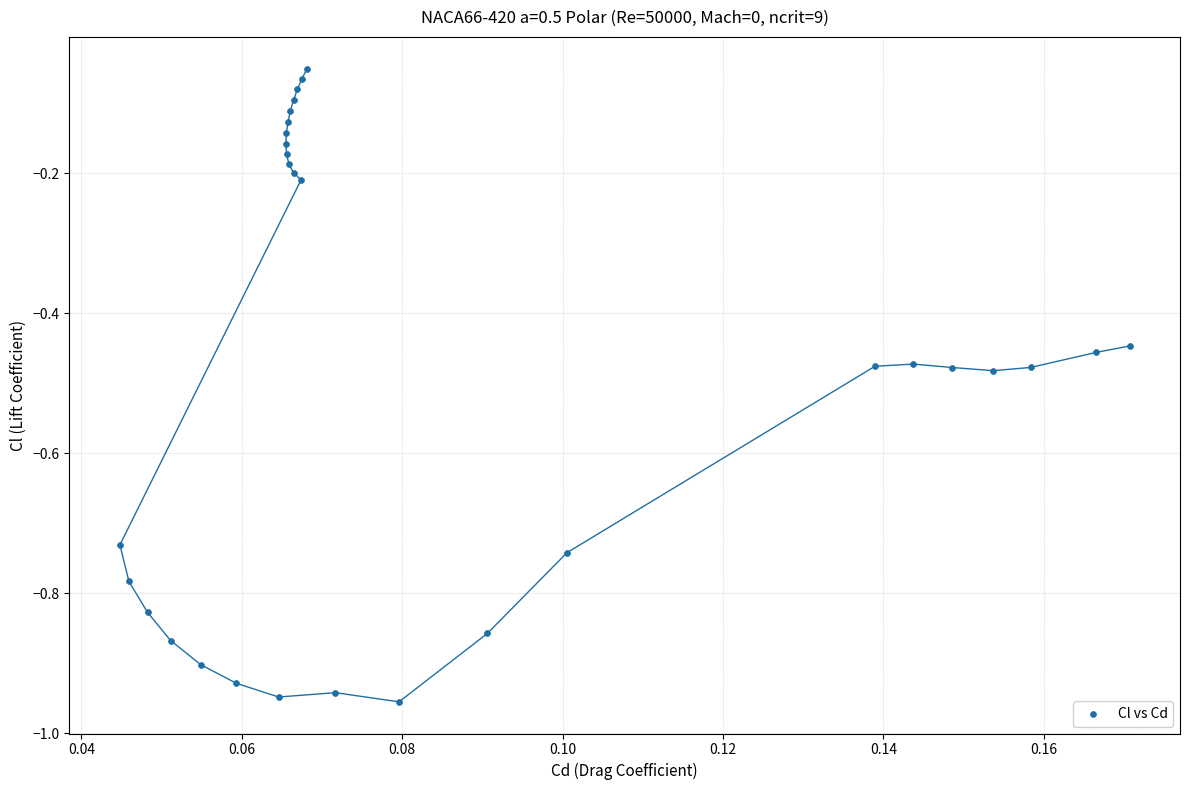

What is the range of Y values (max minus min)?

0.9